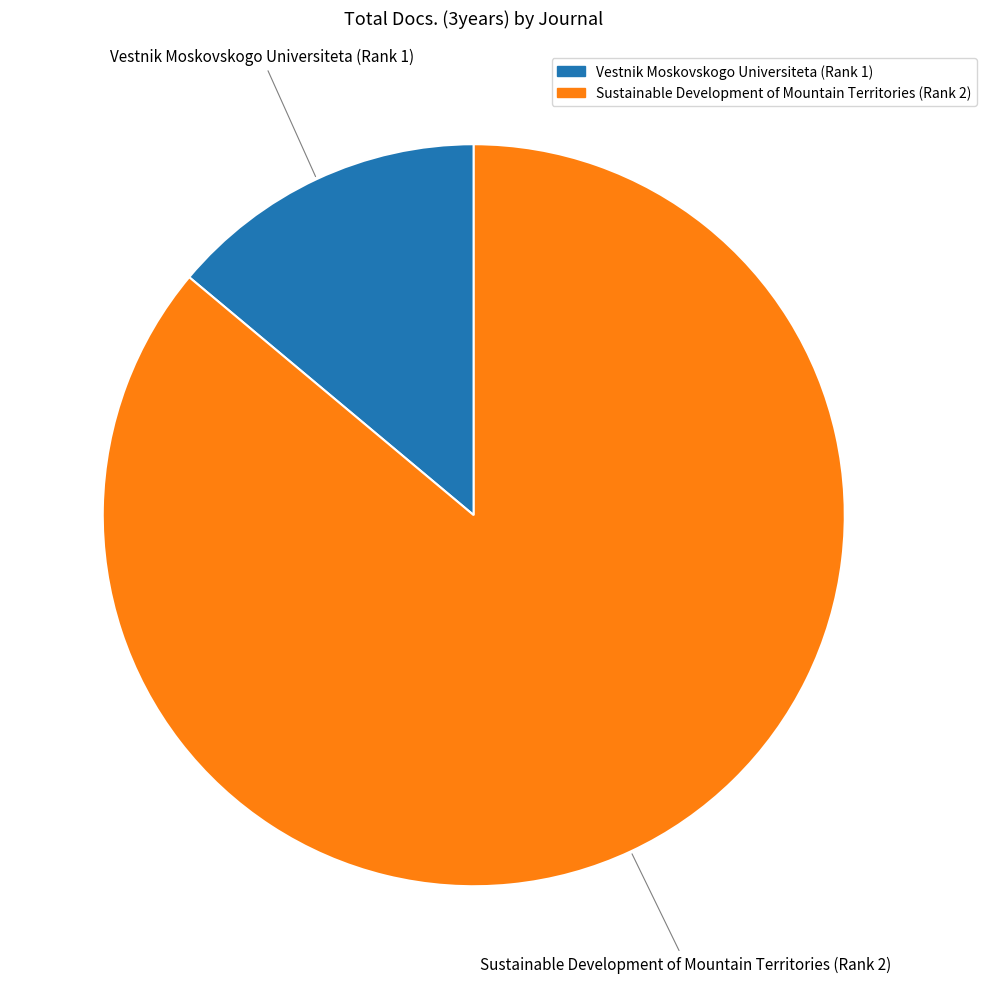

How many segments does this pie chart have?

2